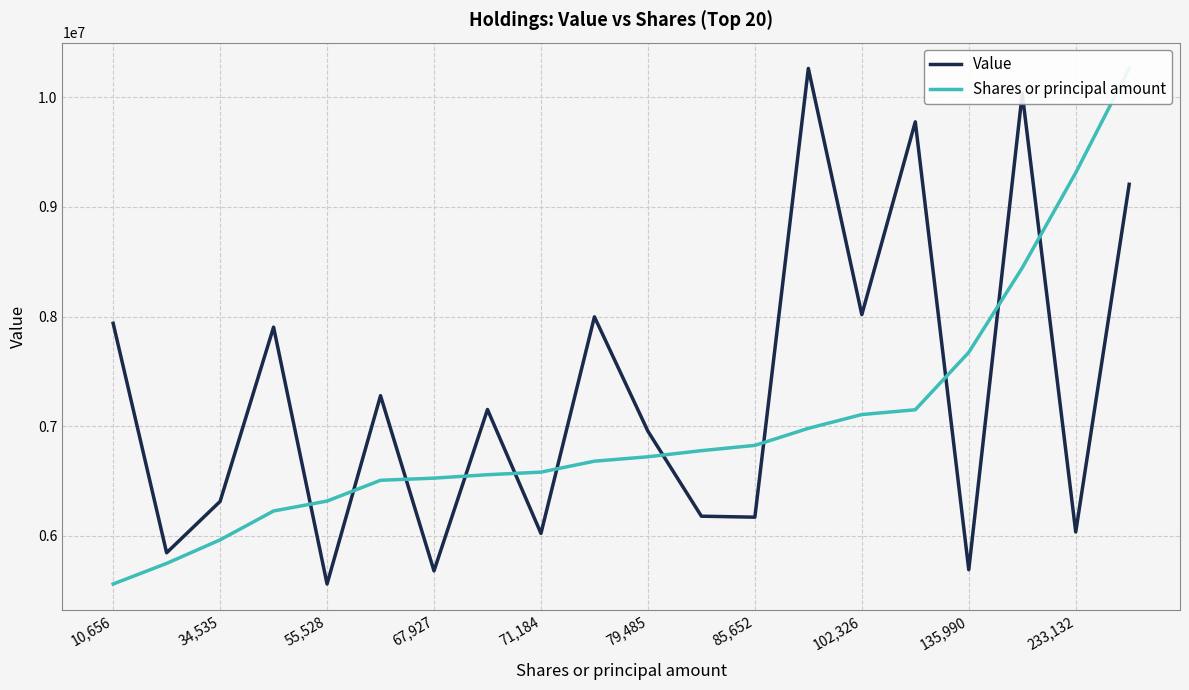

What value does the Shares or principal amount series have at 79,485?

6719428.3